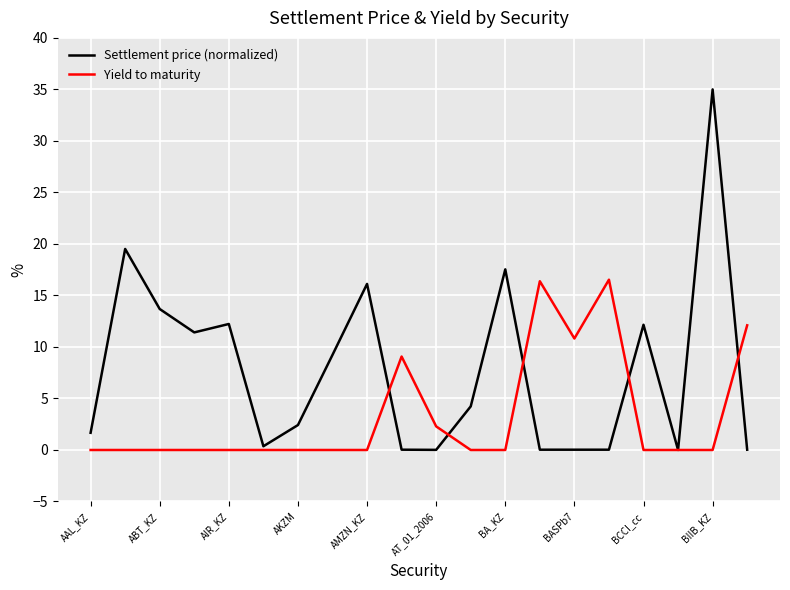

How many lines are shown in the chart?

2